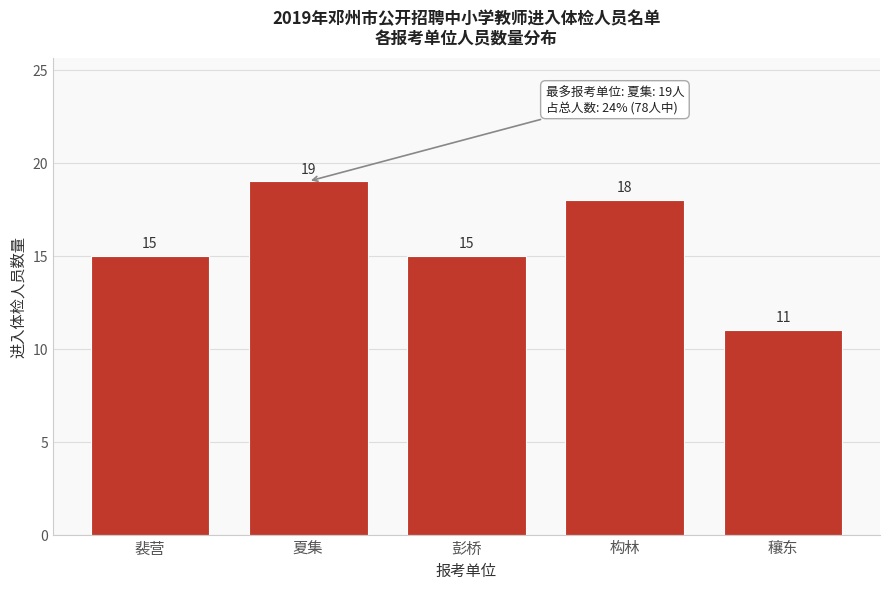

Reading left to right, extract all data points from this chart.

裴营=15	夏集=19	彭桥=15	构林=18	穰东=11